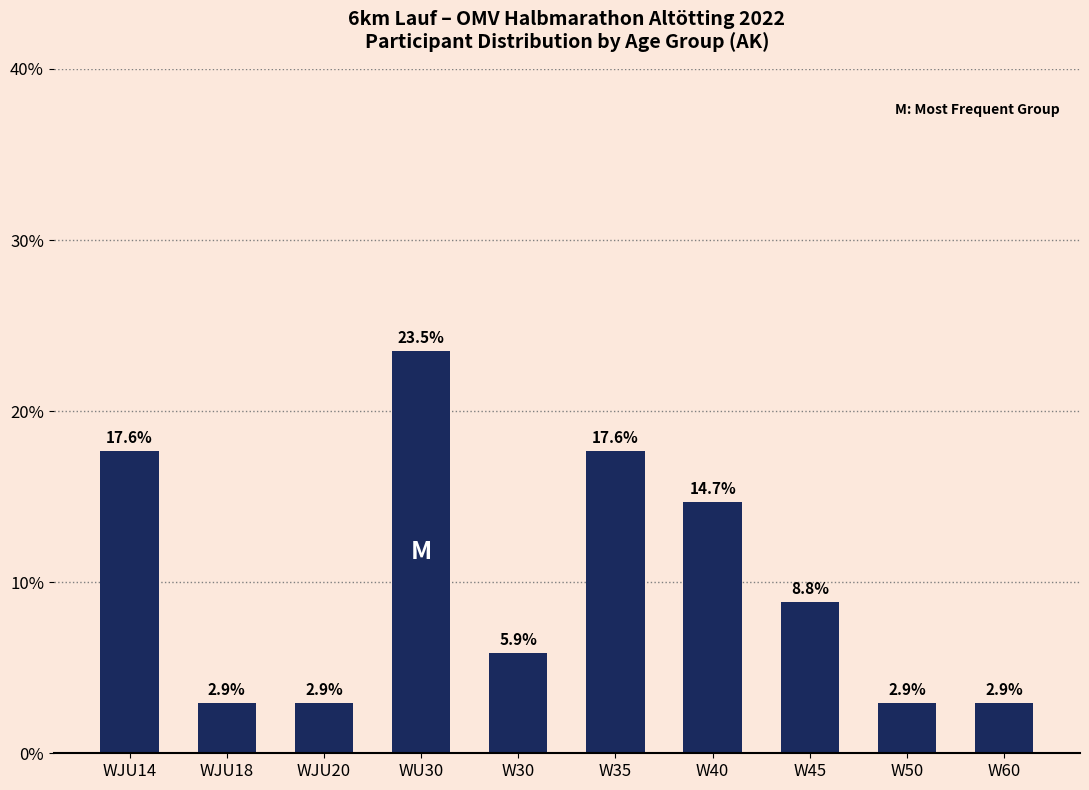

True or false: the data shows 0.1 at W35.

False